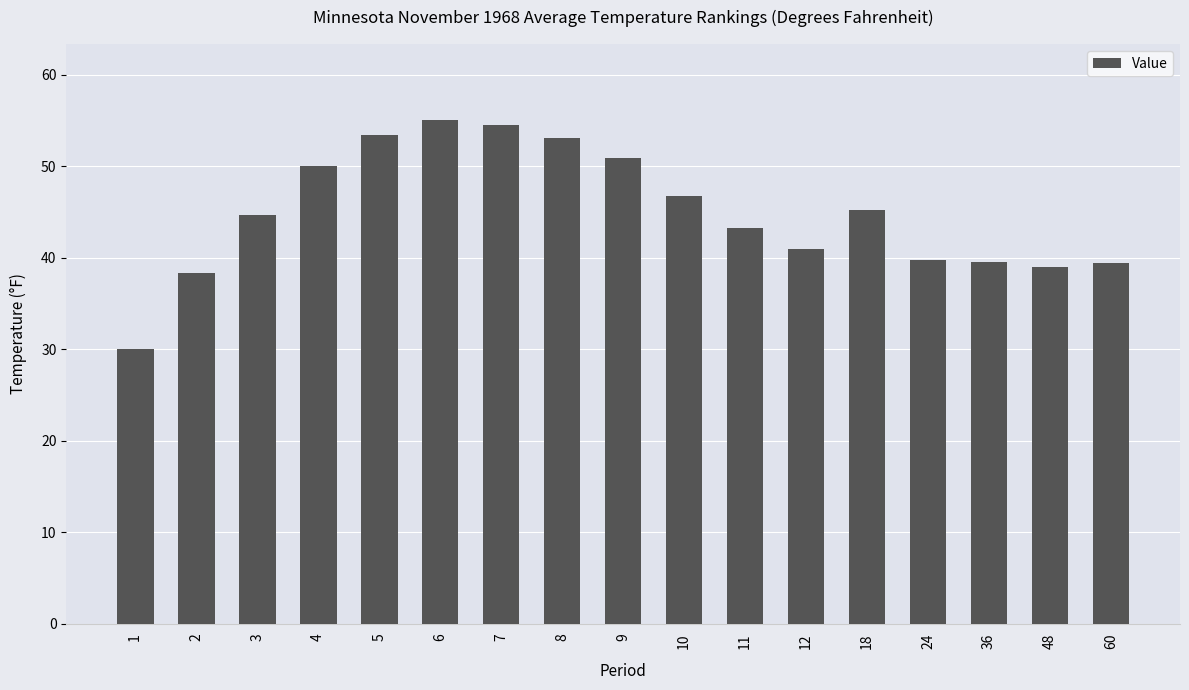

Approximately how many times larger is the value at 36 compared to 1?

1.3